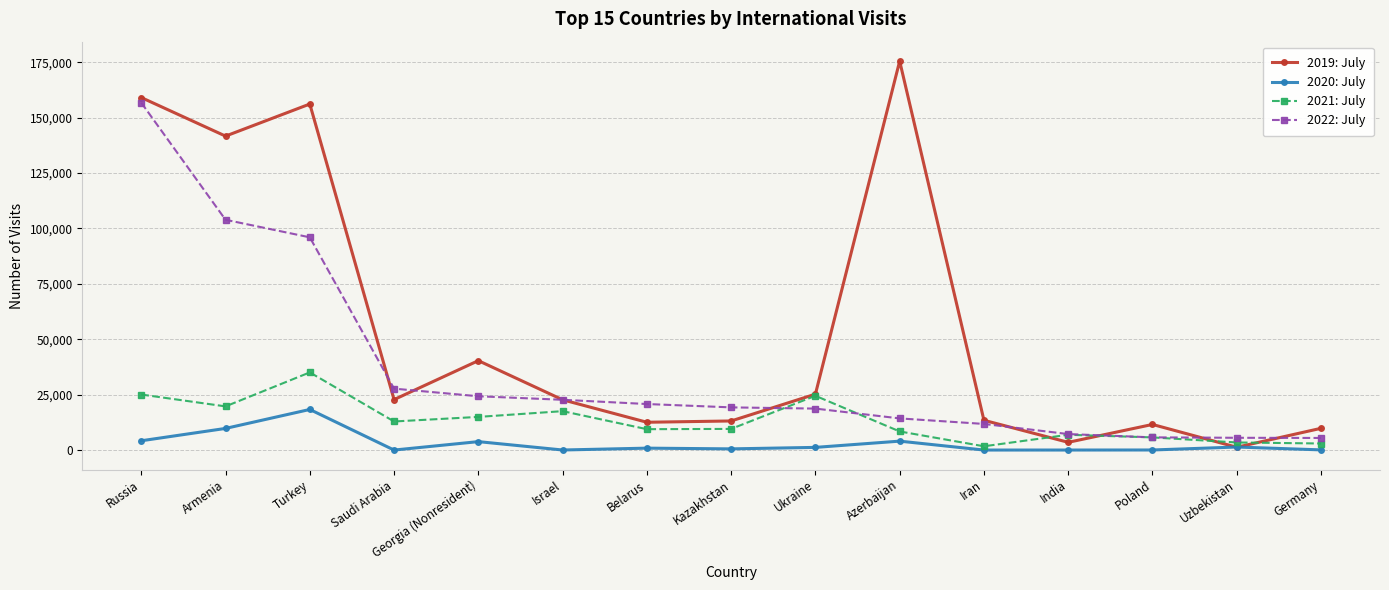

True or false: 2019: July has a value of 159063 at Russia.

True